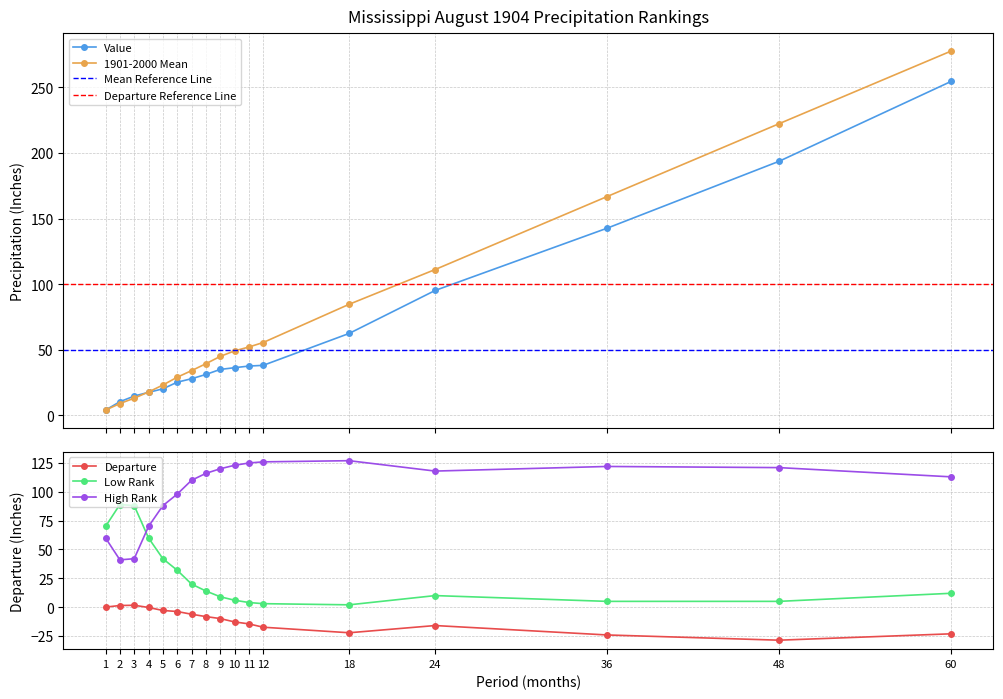

Is the value of 1901-2000 Mean at 12 greater than the value of Low Rank at 8?

Yes